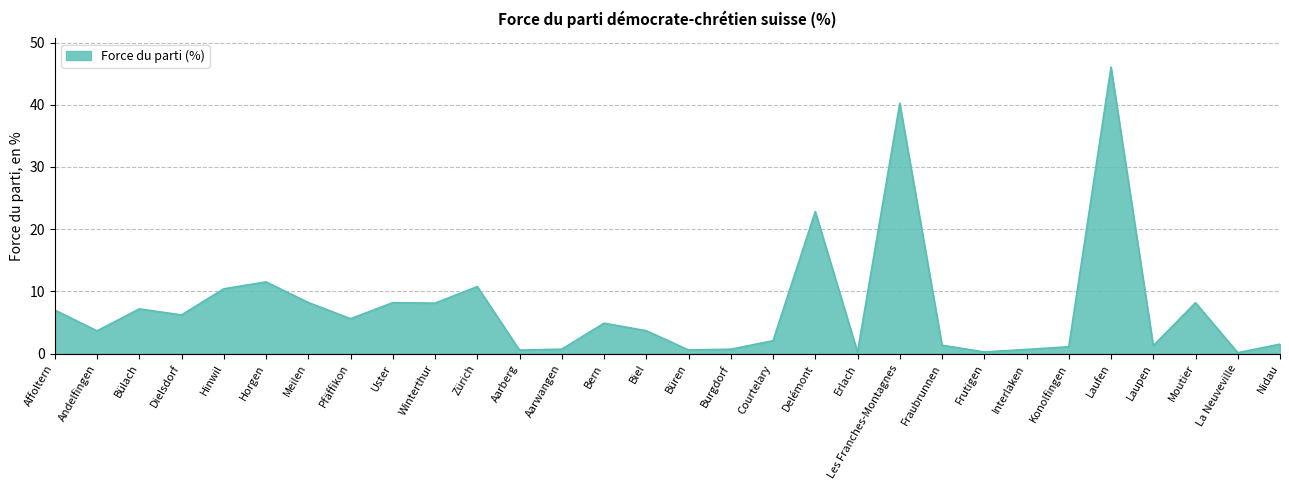

What position from the right is Laupen?

4